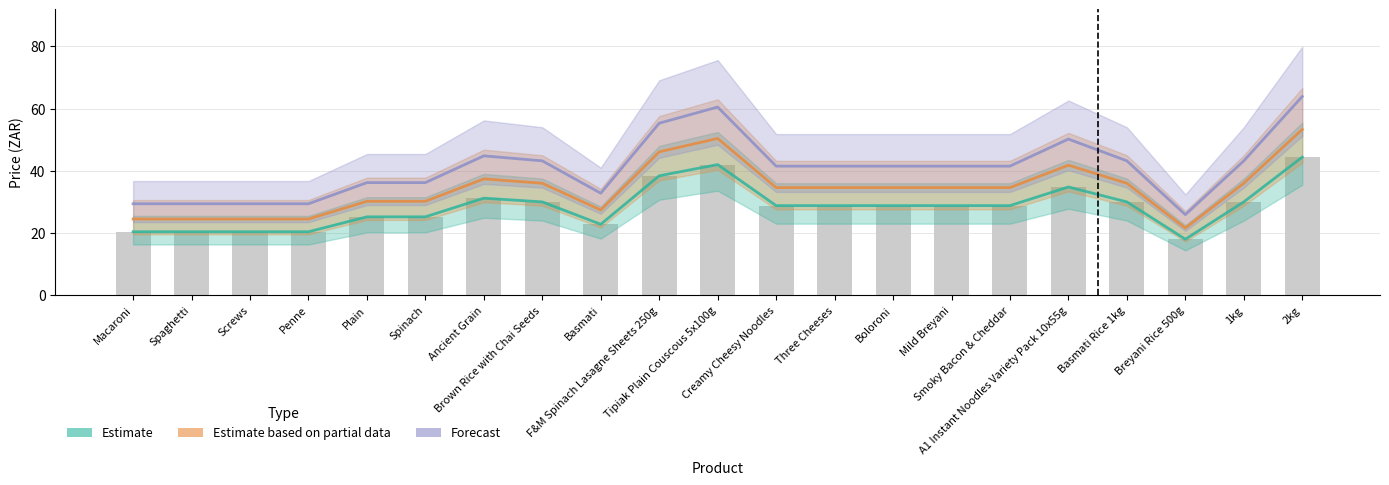

At how many categories does at least one series exceed 47?

4